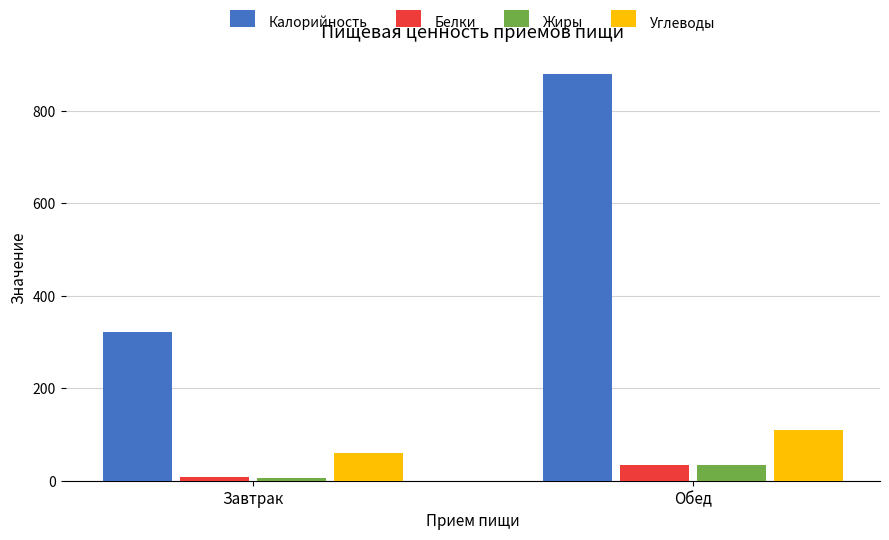

What is the approximate value of Жиры at Обед?

33.2